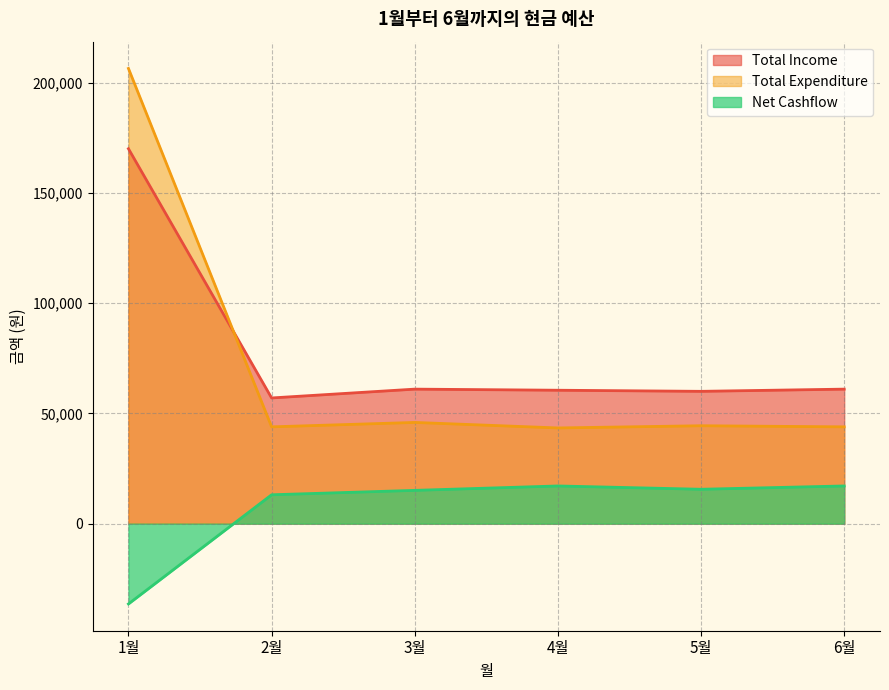

Which category has the highest value in the Total Expenditure series?

1월